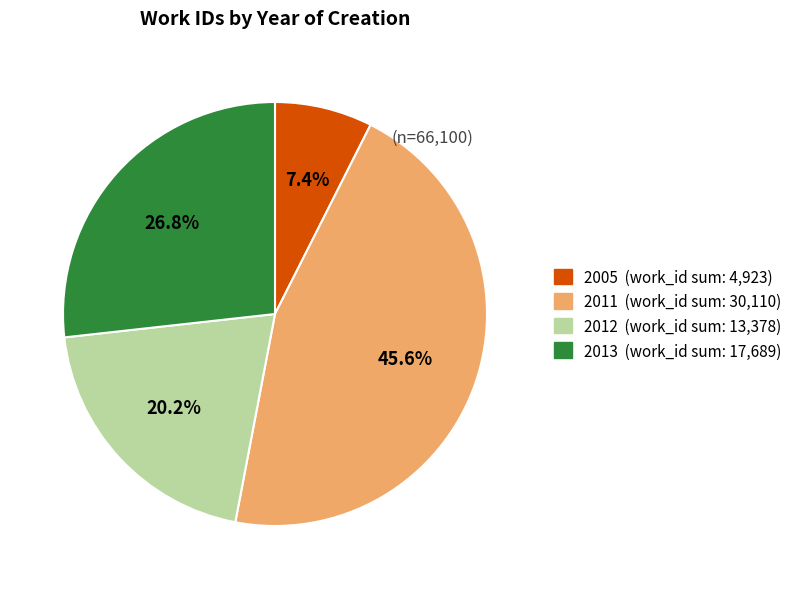

Is there any slice that represents more than half of the pie?

No